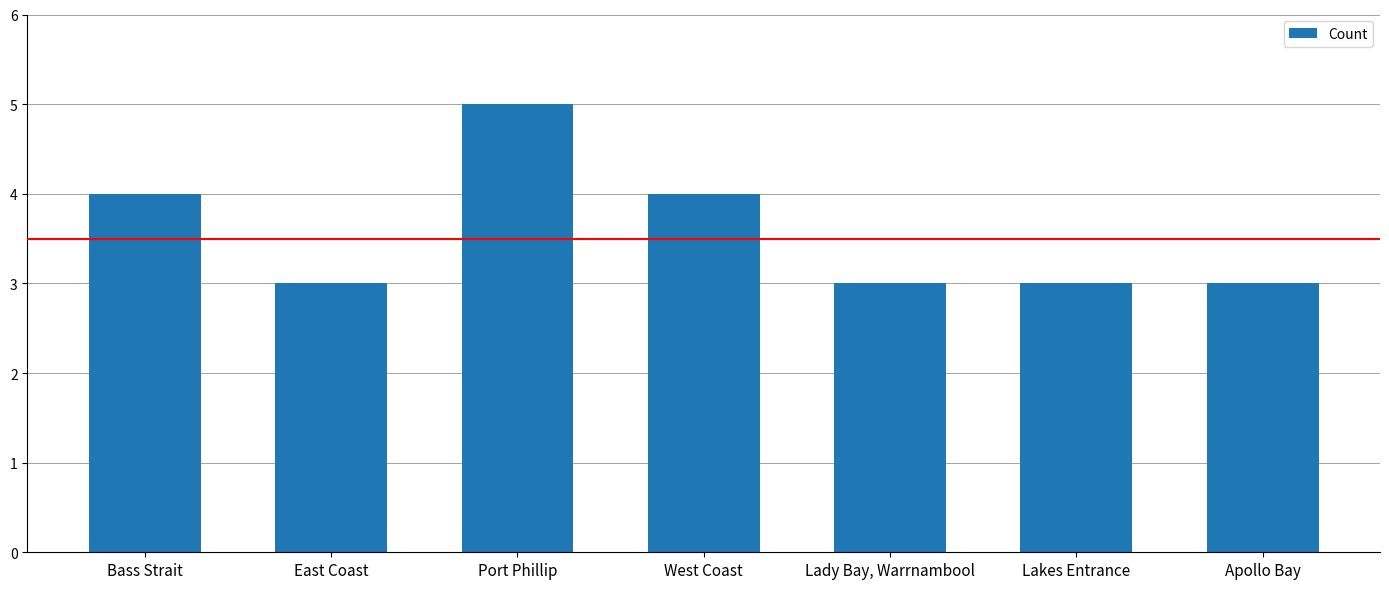

What is the difference between the values at Lakes Entrance and West Coast?

1